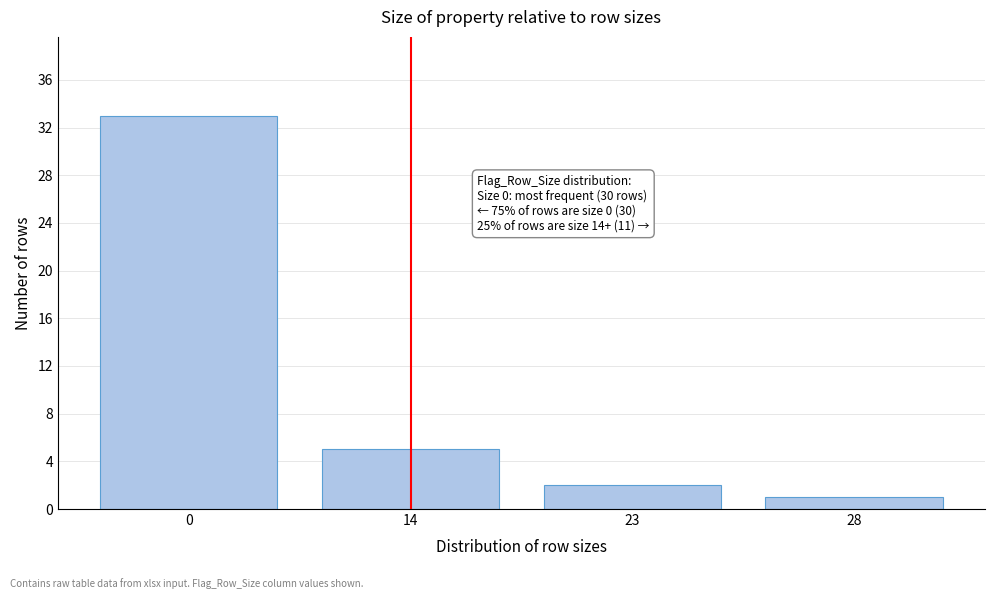

Reading left to right, transcribe all the data shown in this chart.

33	5	2	1